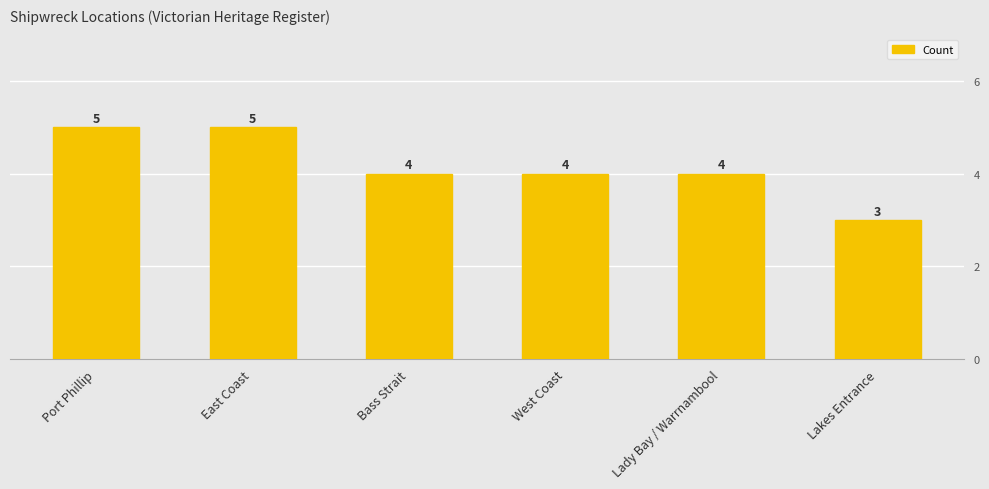

Rank the categories by value from lowest to highest.

Lakes Entrance, Bass Strait, West Coast, Lady Bay / Warrnambool, Port Phillip, East Coast